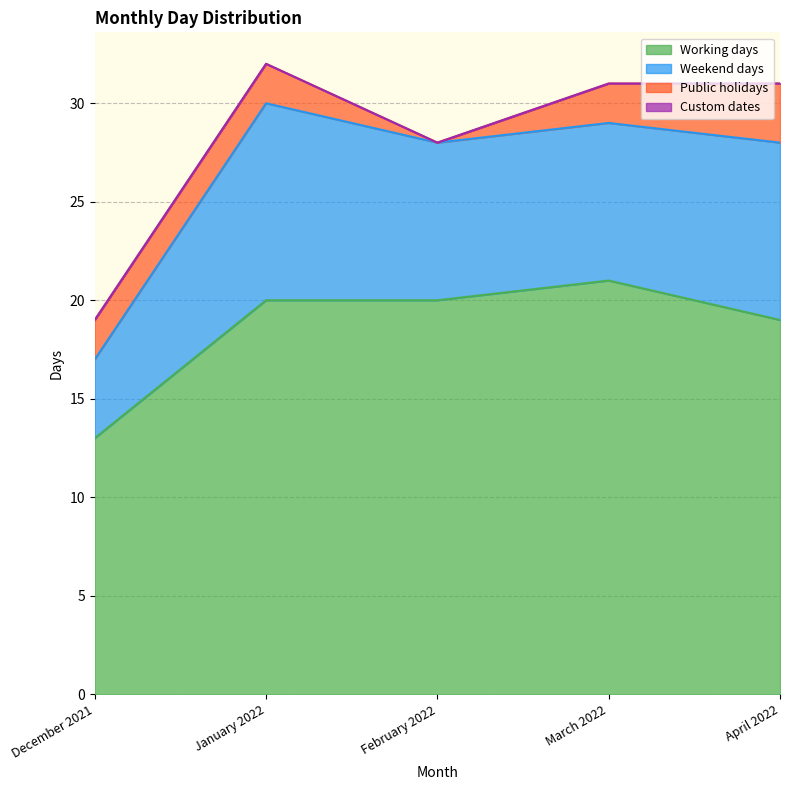

How many lines are shown in the chart?

4